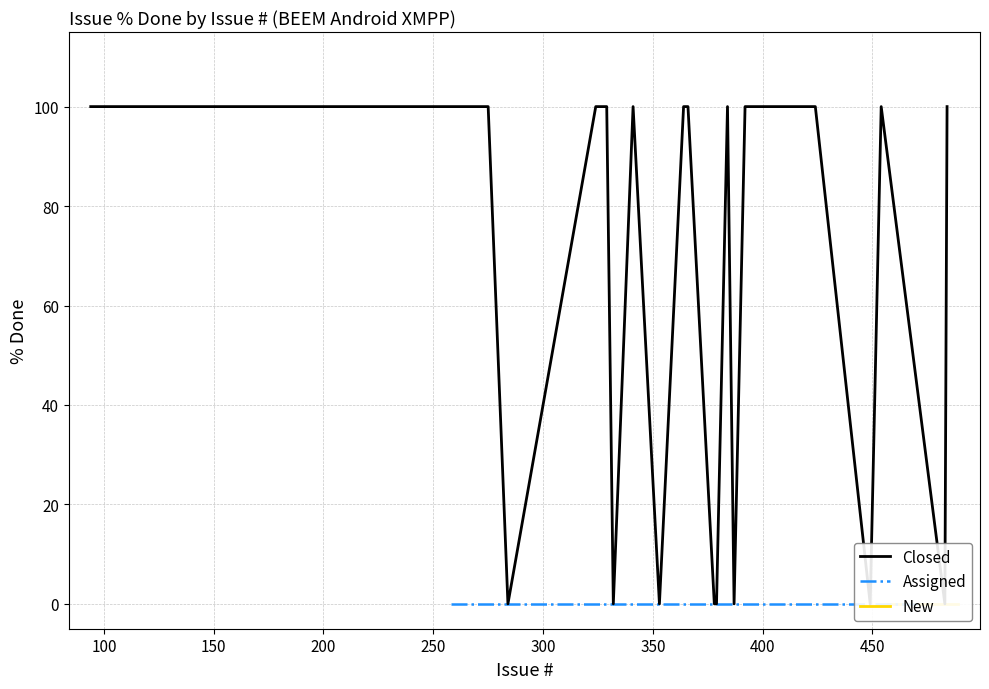

True or false: Open/Assigned has more than 1 points higher than both neighbors.

False